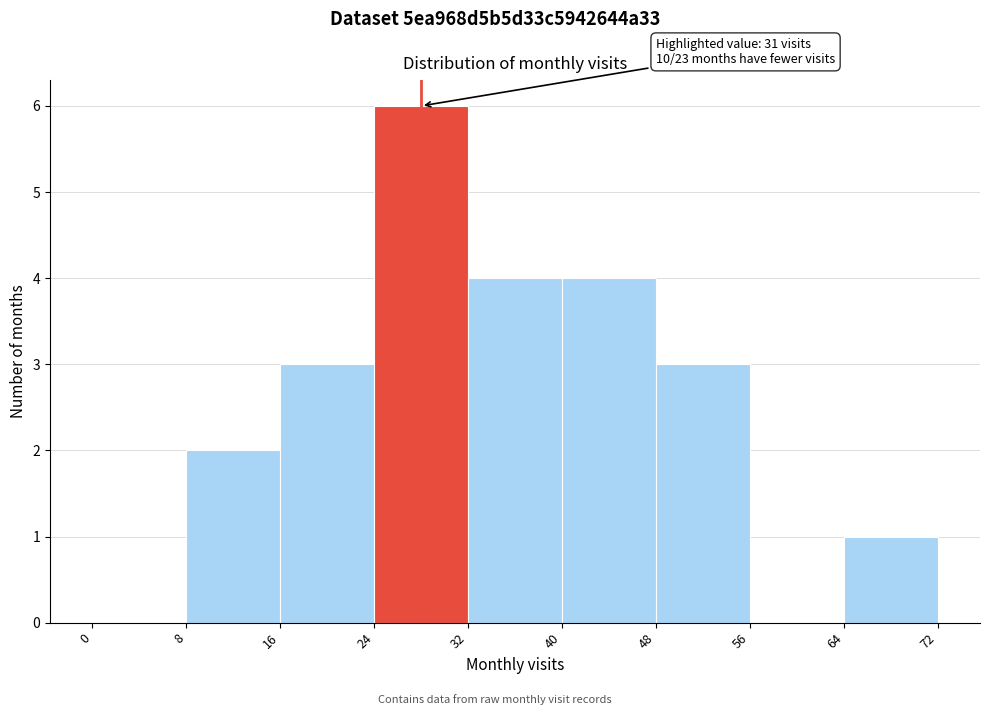

Over which range of the x-axis is the bar tallest?

24 to 32